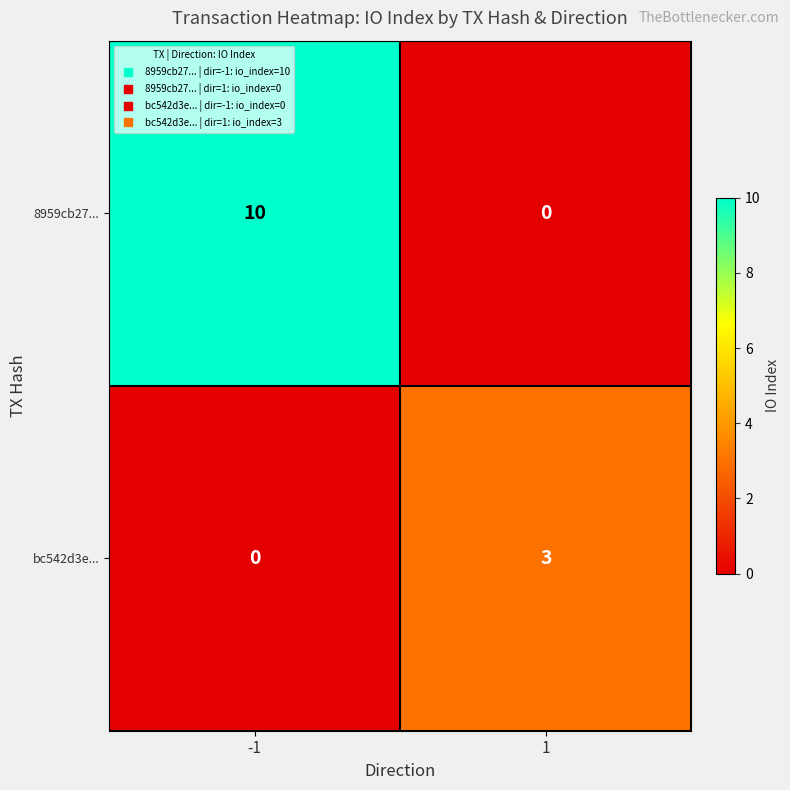

How many data points does each series have?

2